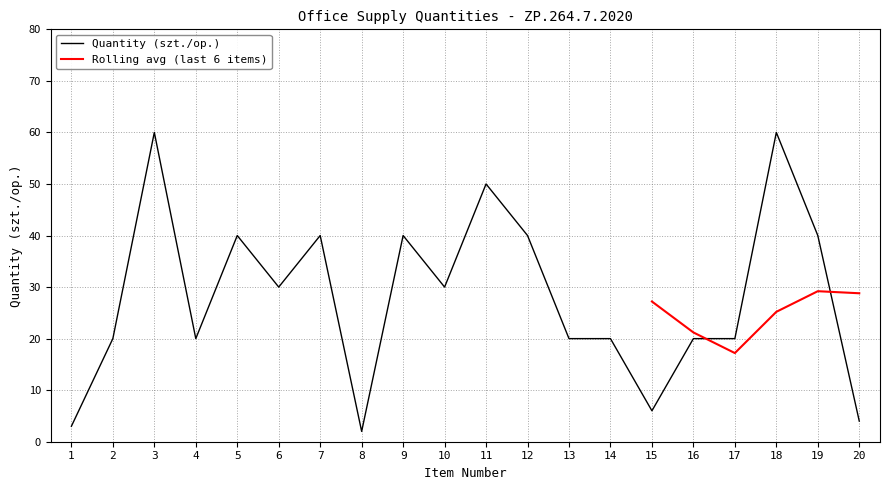

Does the chart display data point markers on the line(s)?

No